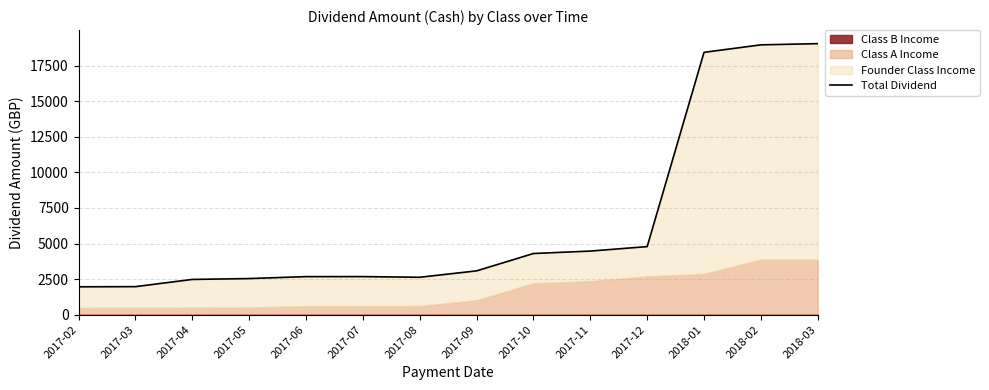

What value does the data have at 2017-05?

2541.6